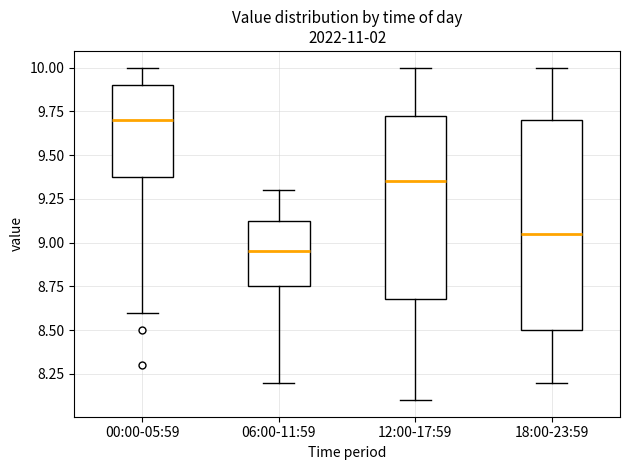

Where does the median line of the box for 00:00-05:59 sit on the y-axis? The values are not printed on the chart, so give them approximately, as read against the axis.

9.70